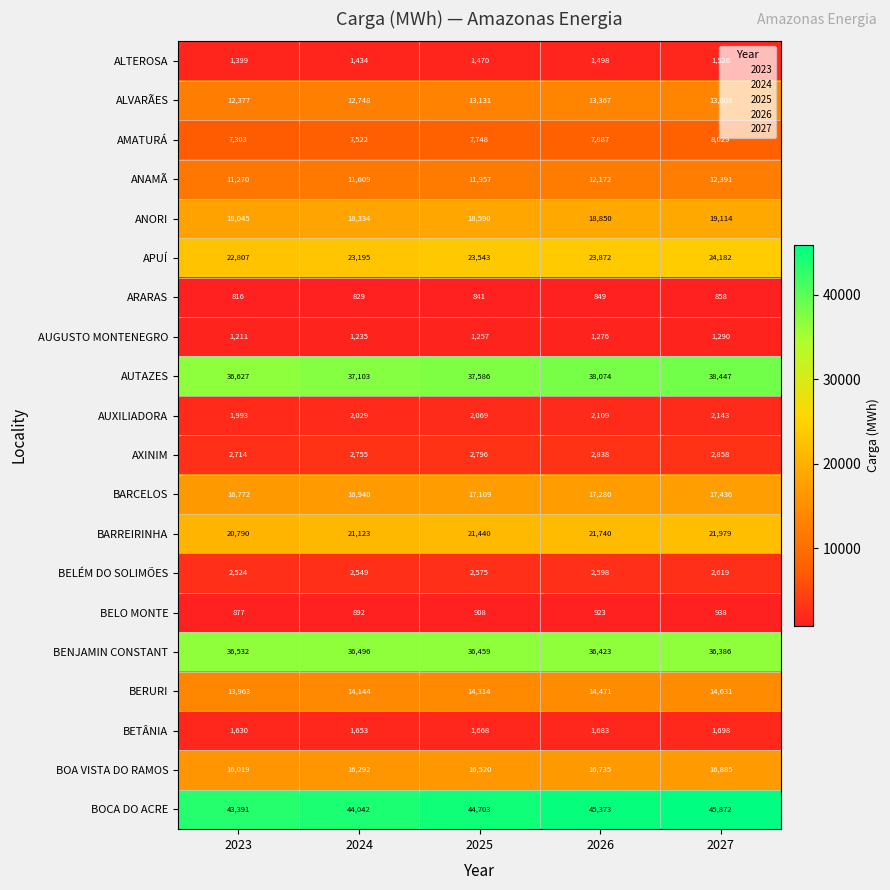

What is the total value across all series at 2024?

272924